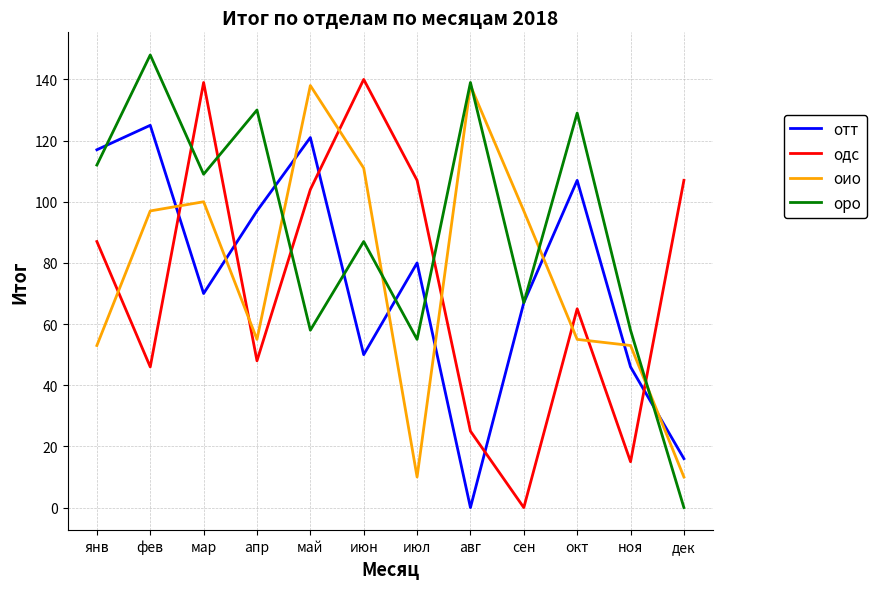

How many lines are shown in the chart?

4